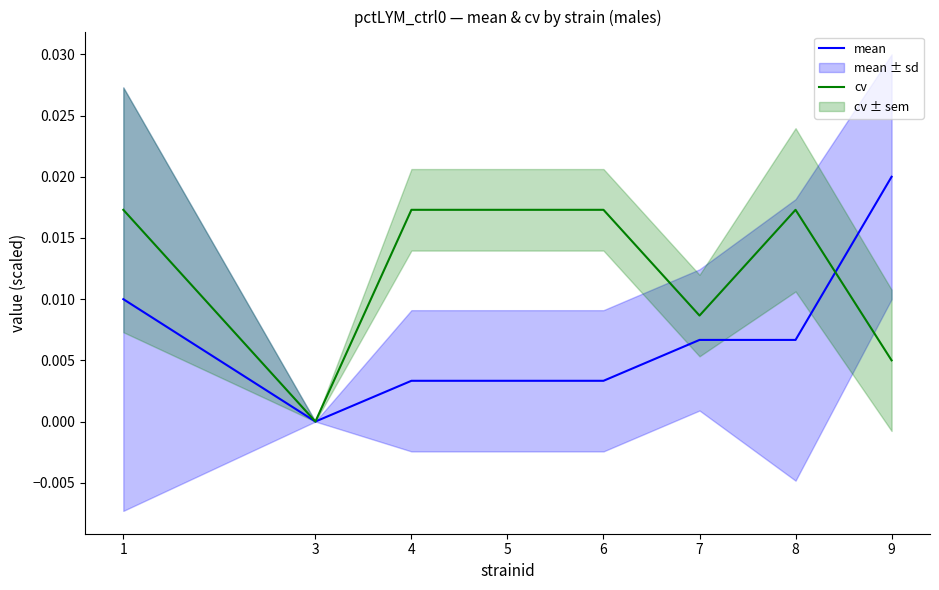

Is it true that cv equals 0.0 at 8?

False